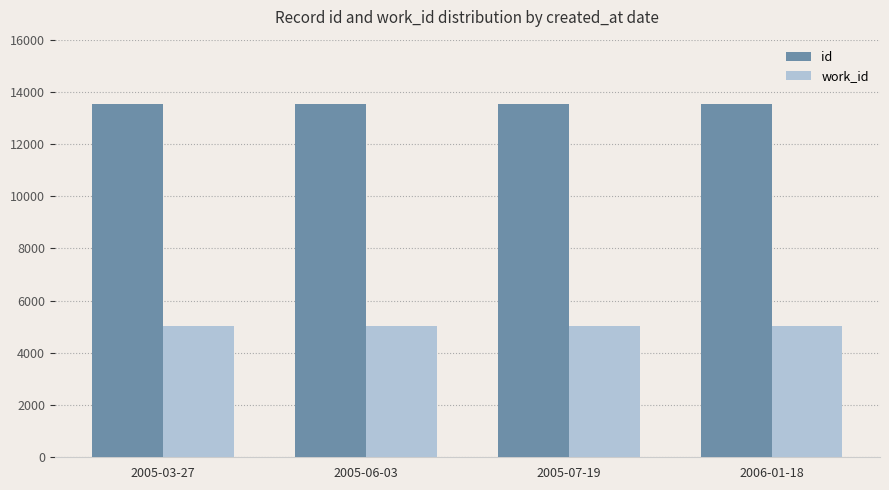

What is the smallest value displayed?

5029